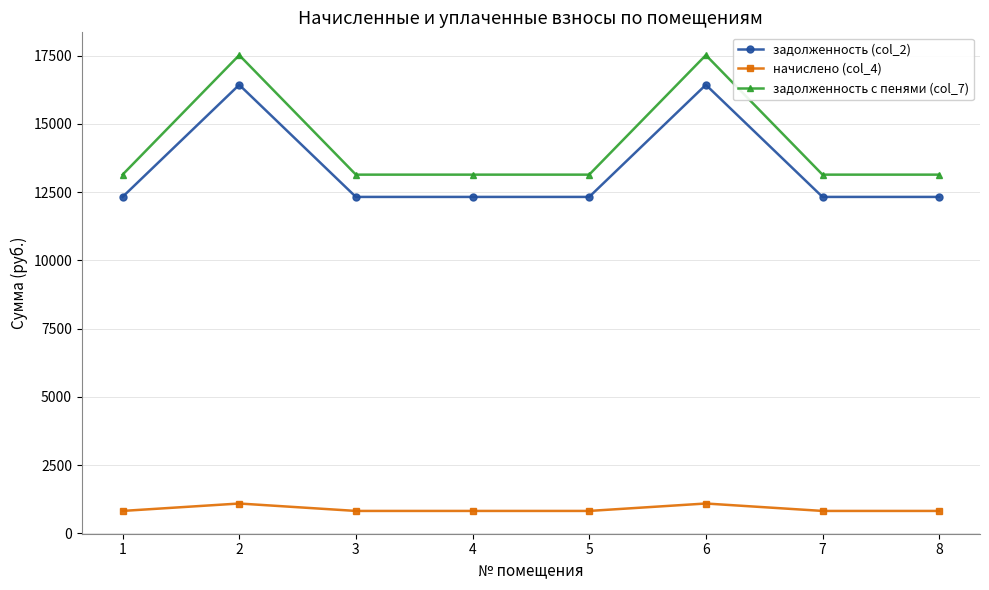

What is the lowest value of the начислено (col_4) series?

816.5